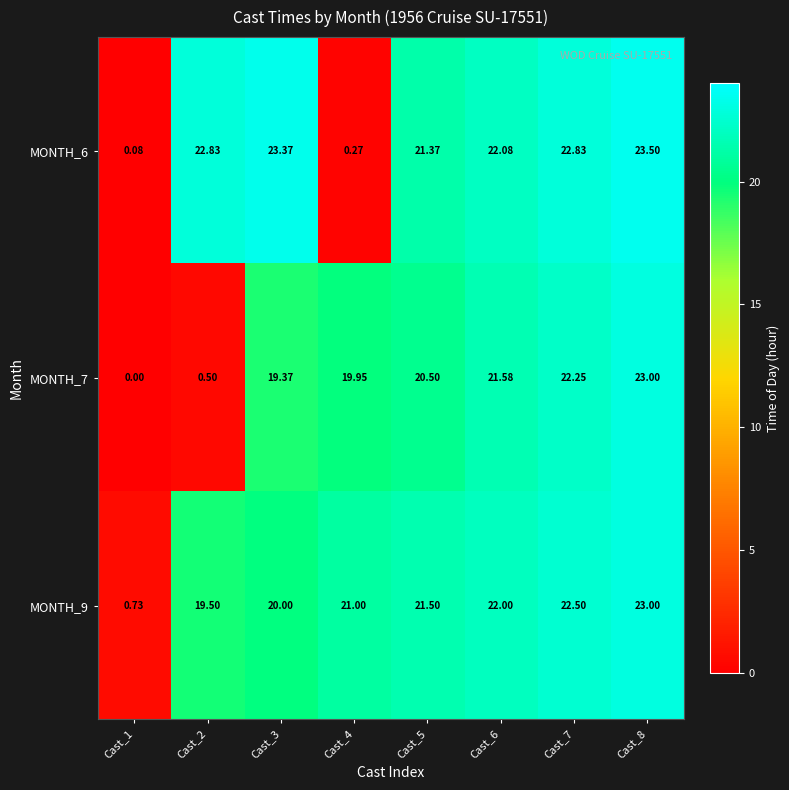

Rank the series by their average value, from lowest to highest.

MONTH_7, MONTH_6, MONTH_9